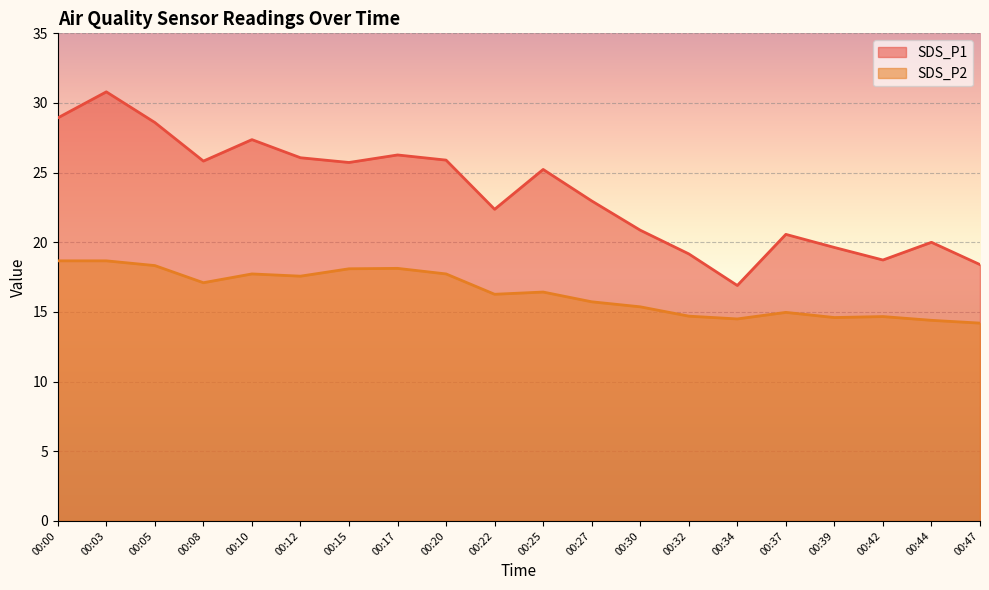

True or false: SDS_P2 and SDS_P1 intersect in this chart.

False